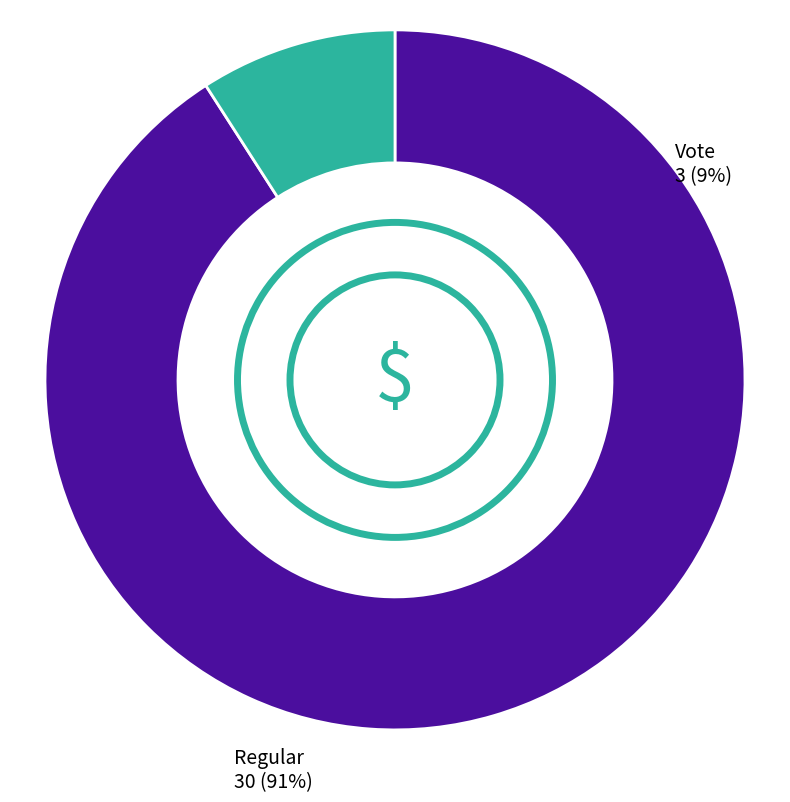

Count the number of slices in the pie.

2